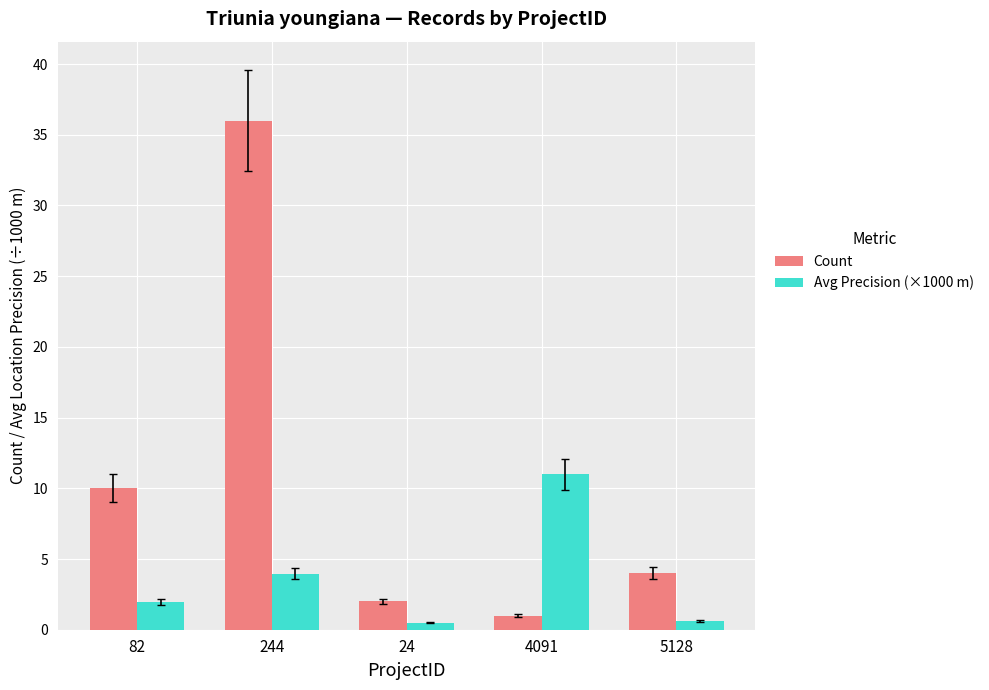

What position from the right is 24?

3